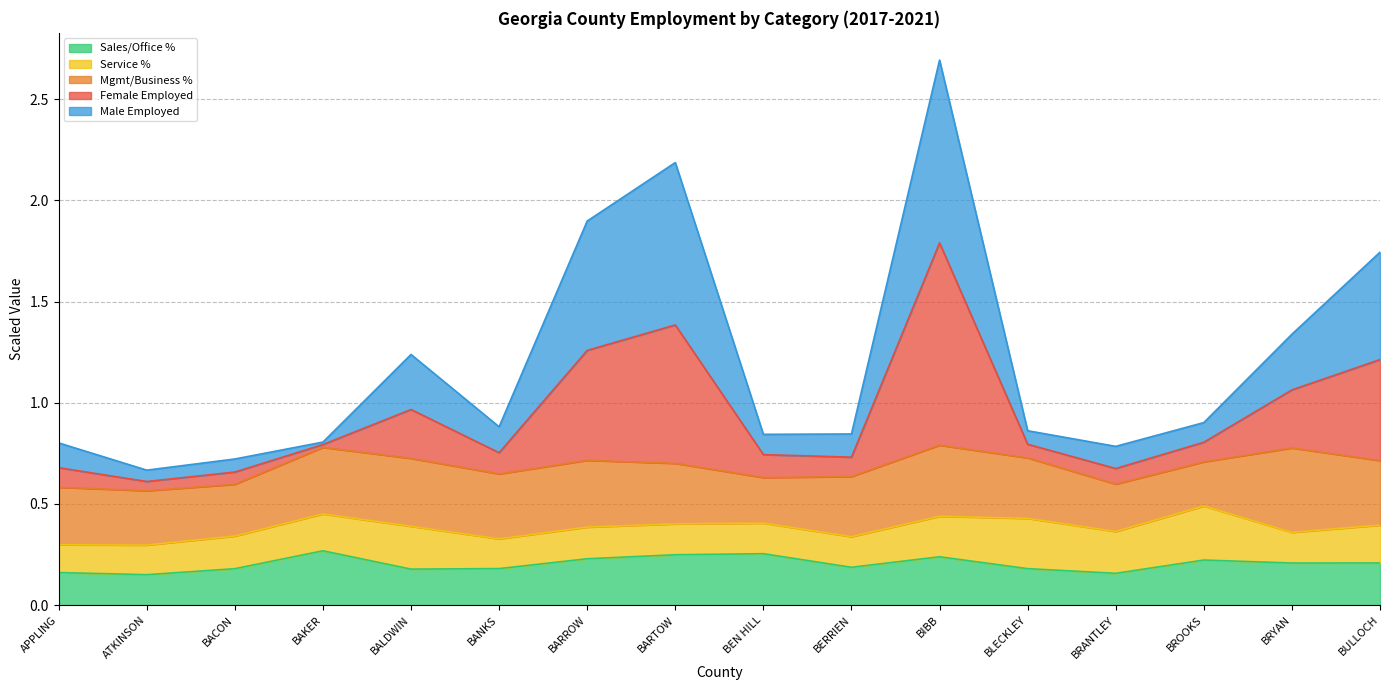

Where is the first local minimum for Female Employed?

ATKINSON